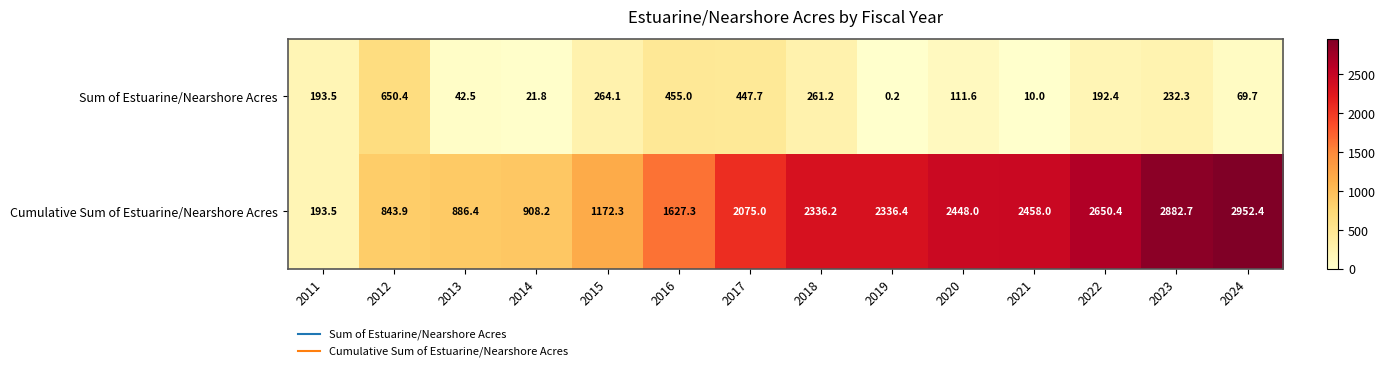

What is the maximum value for Cumulative Sum of Estuarine/Nearshore Acres?

2952.4